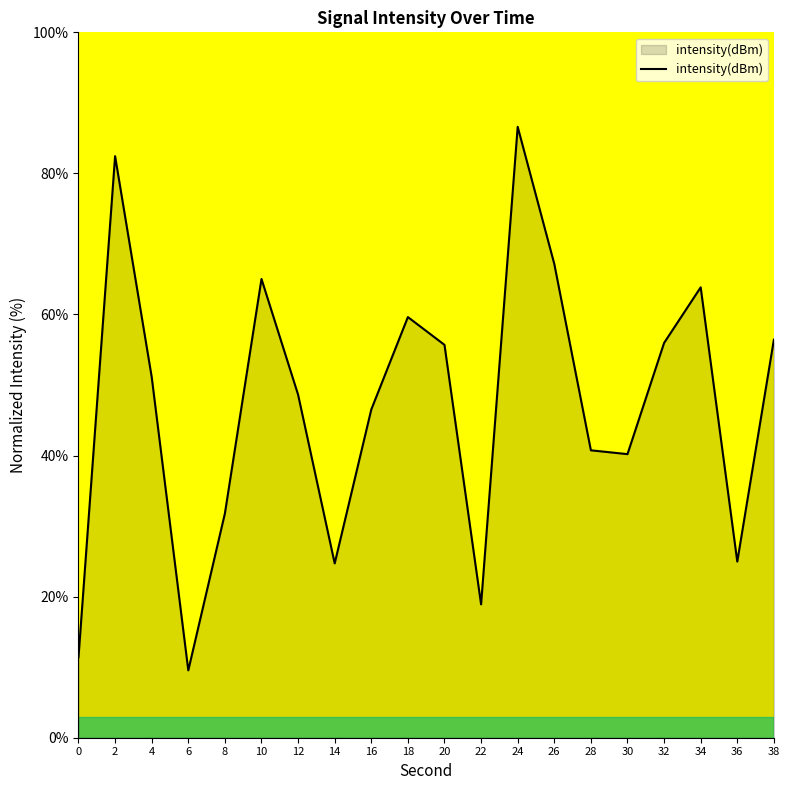

What is the smallest value displayed?

9.5